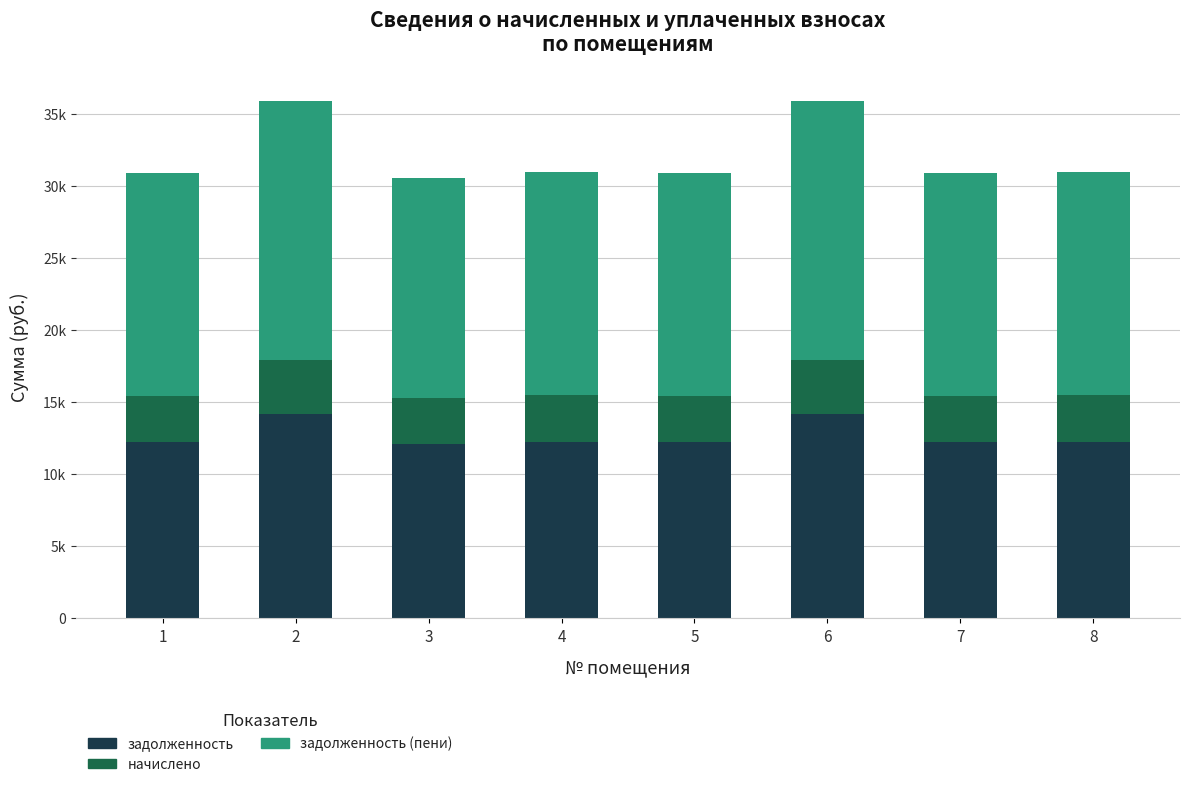

What is the difference between the задолженность values at 8 and 7?

25.7